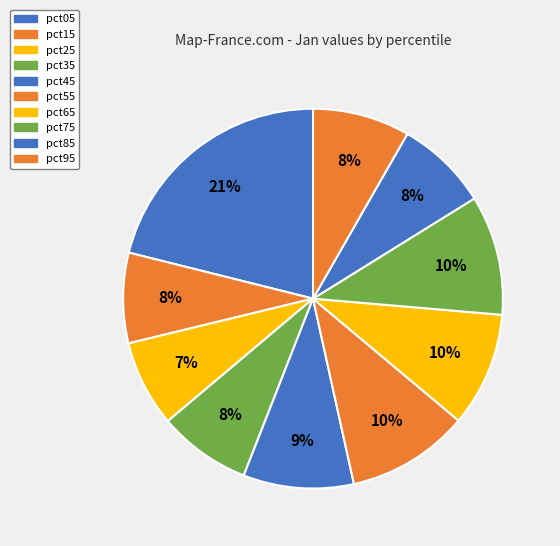

Combined, what portion of the pie is pct05 and pct65?

30.8%